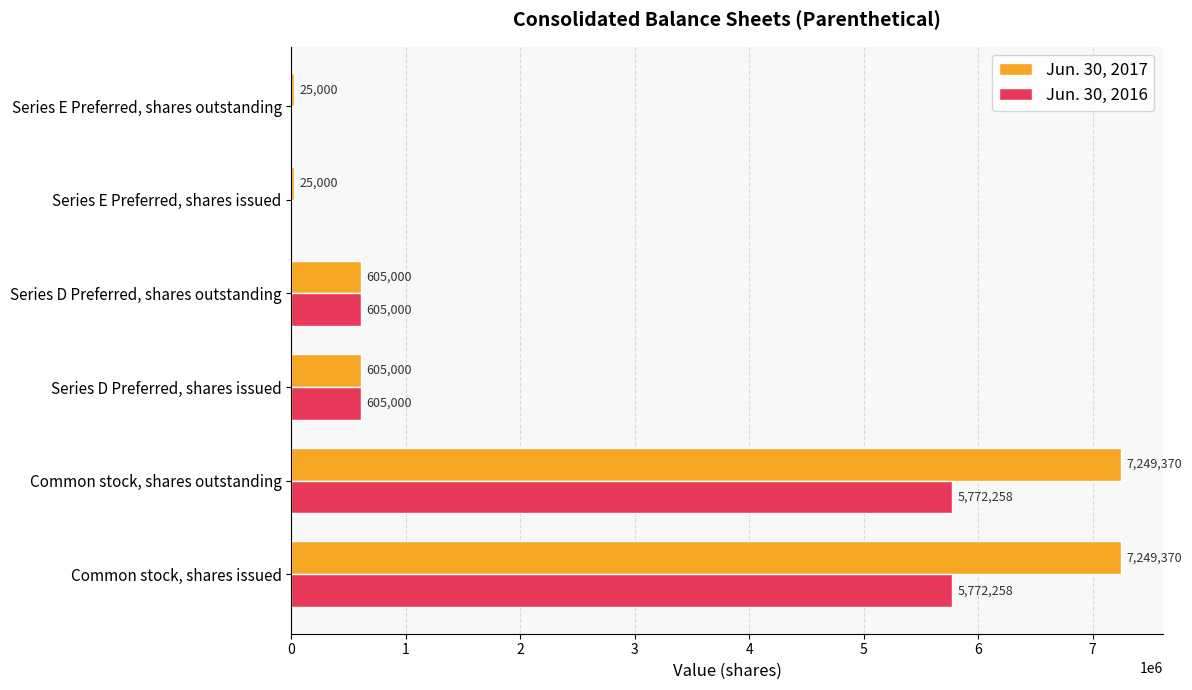

Which series has the largest total across all categories?

Jun. 30, 2017